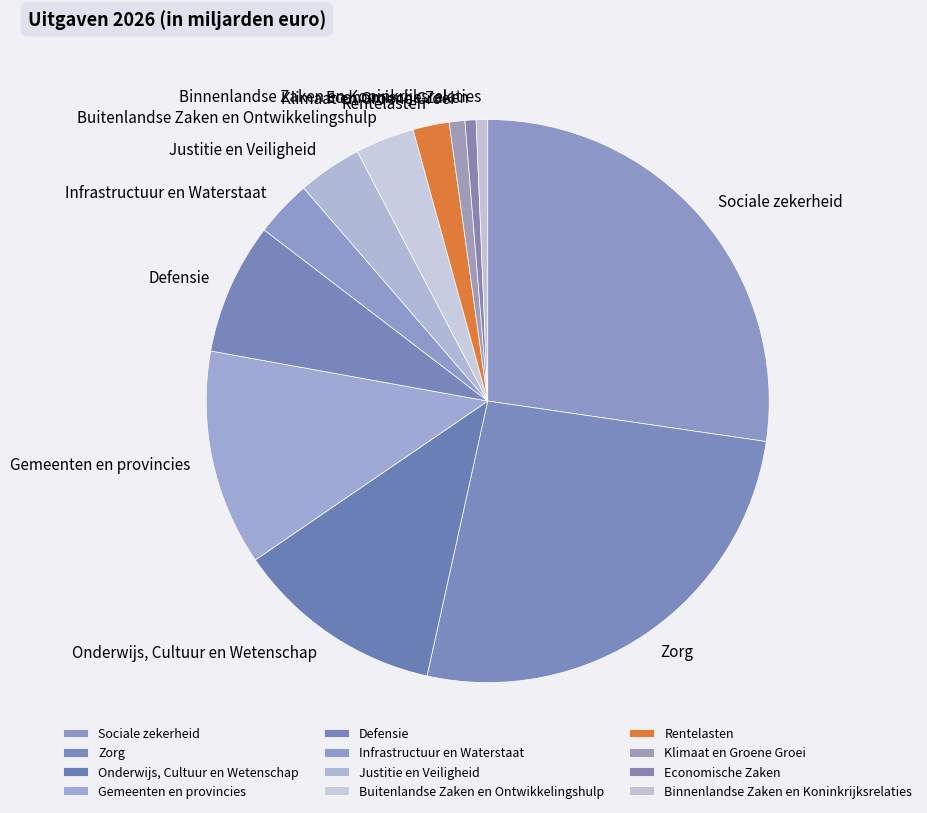

Does Klimaat en Groene Groei account for over 50% of the chart?

No